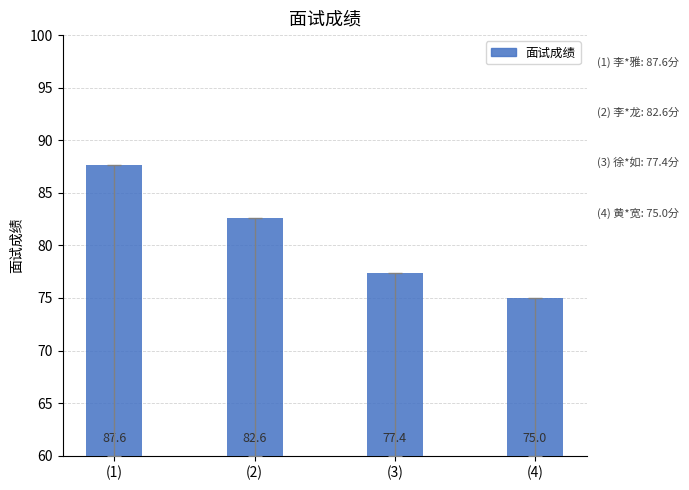

At which label is the value closest to 81?

(2)